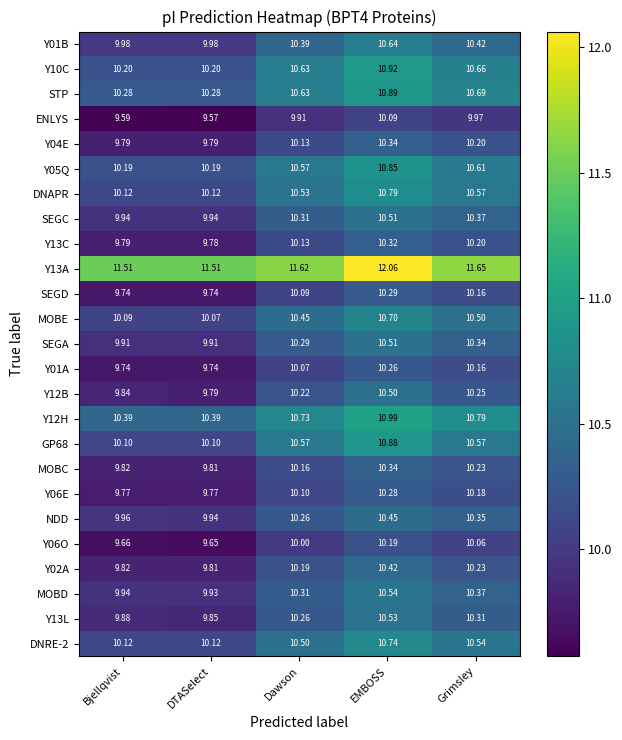

Where does the Y06E series first go above 10?

Dawson